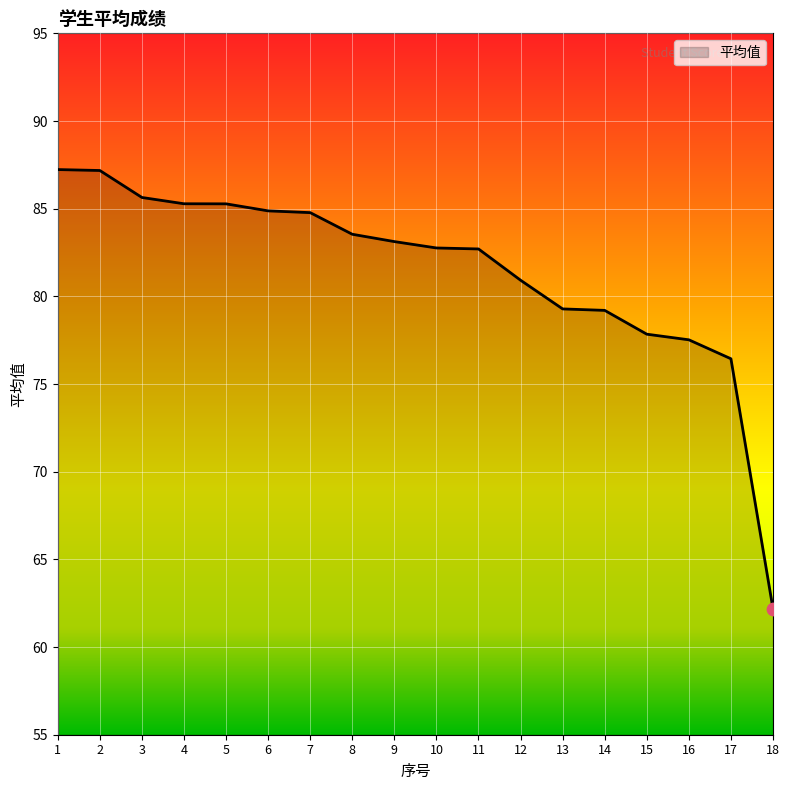

Which has a higher value, 5 or 1?

1